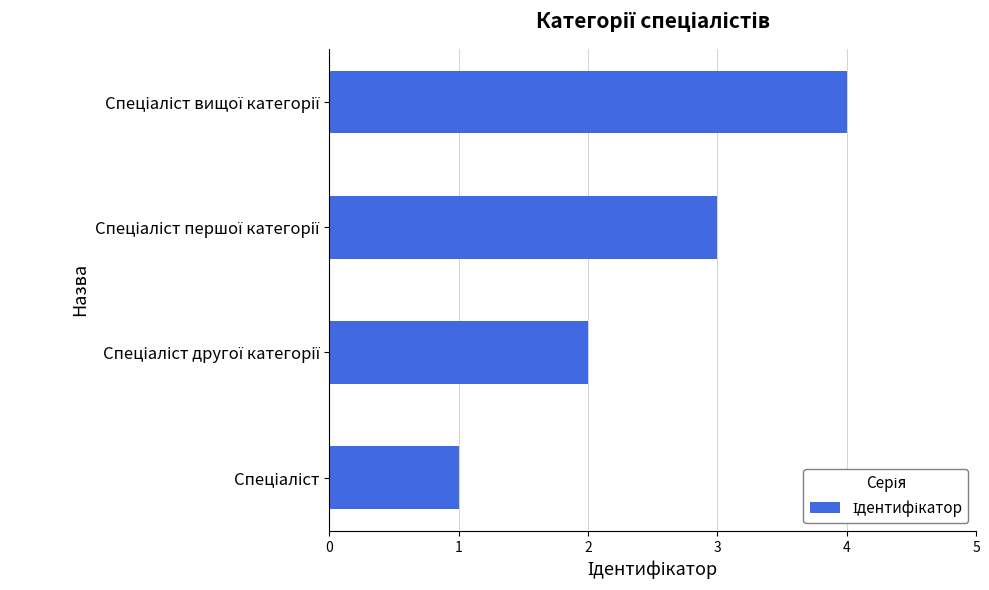

What is the difference between the maximum and minimum values?

3